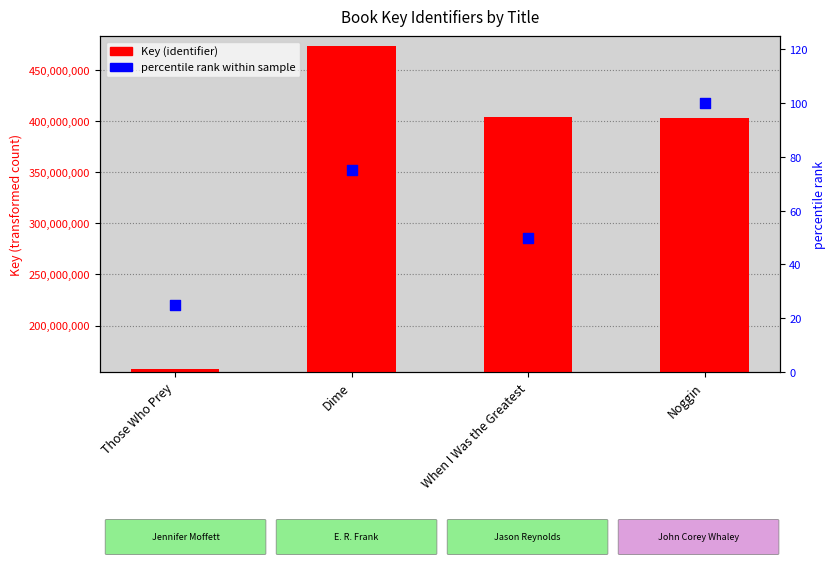

Which series contains the lowest Y value?

percentile rank within sample